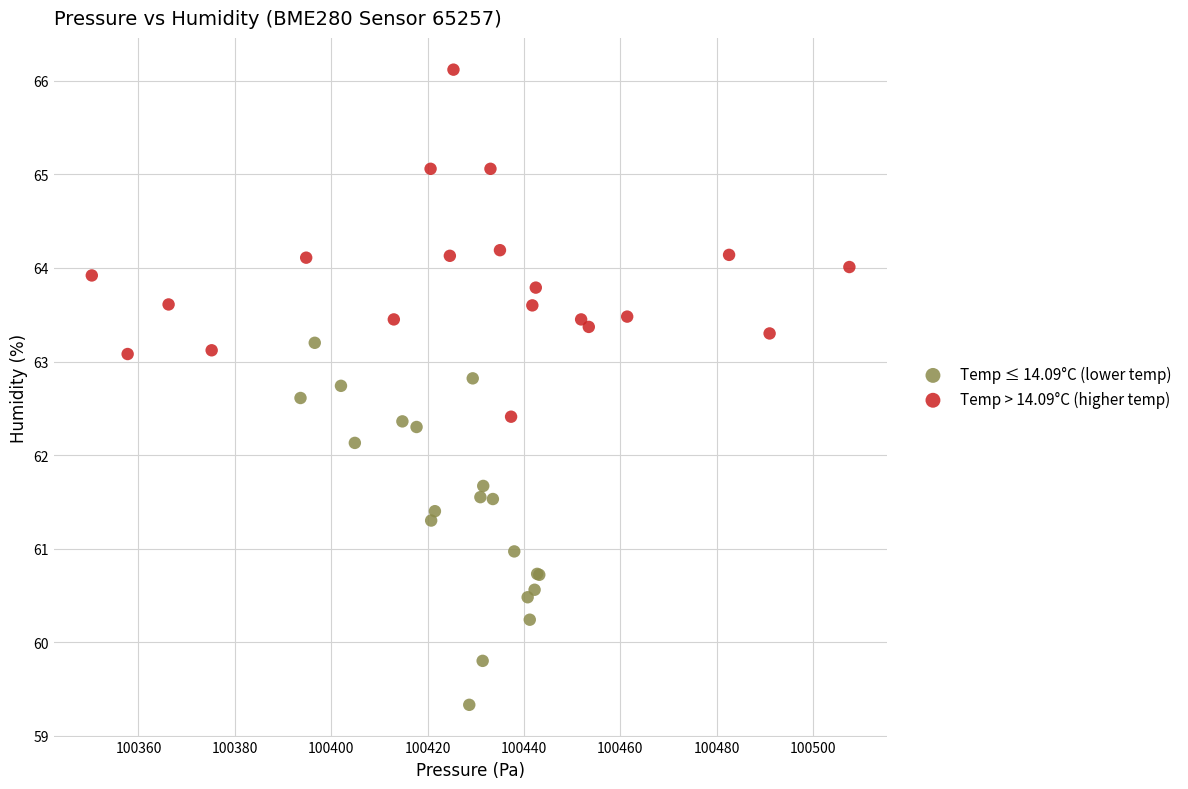

Which series reaches the maximum Y coordinate?

Temp > 14.09°C (higher temp)